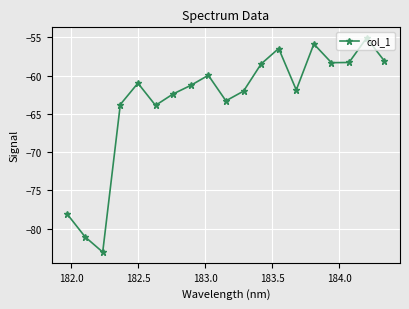

What is the minimum value shown in the chart?

-83.0